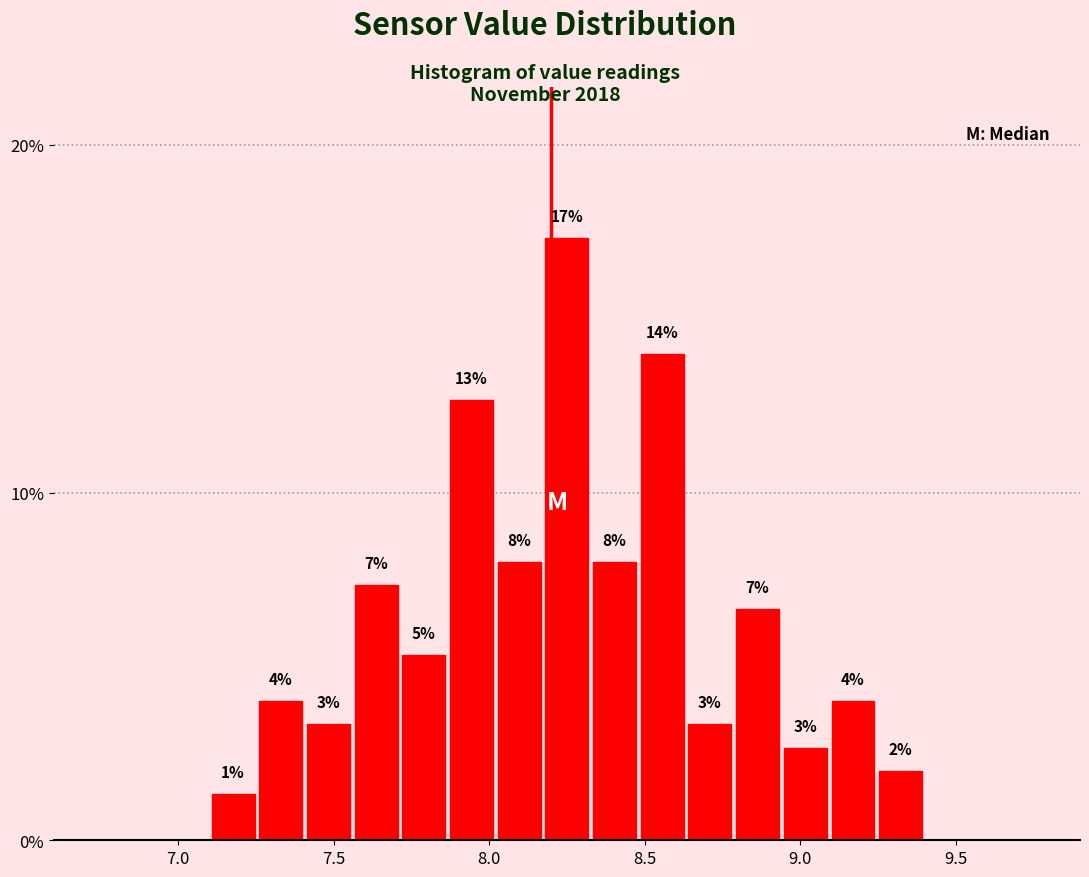

Read against the x-axis, roughly where is the centre of the tallest bar?

8.25